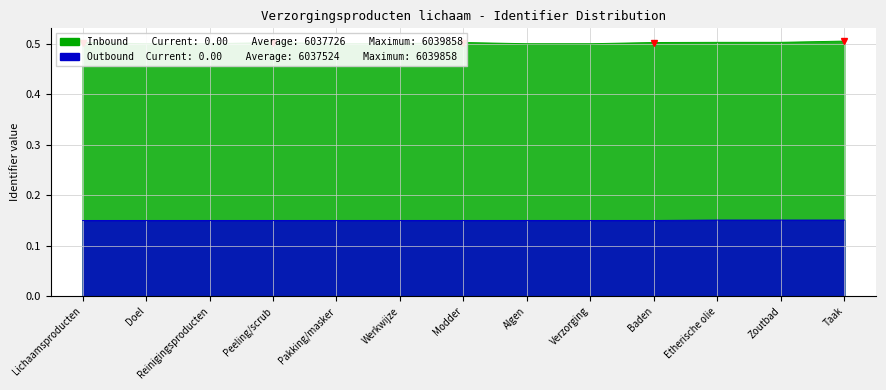

Which has a higher value, Baden or Reinigingsproducten?

Baden